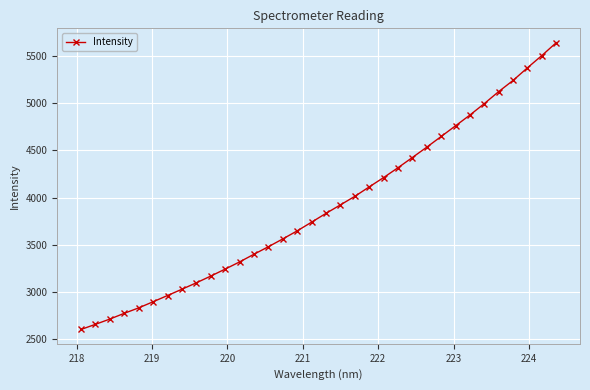

What is the value of the 14th point from the left?

3480.2